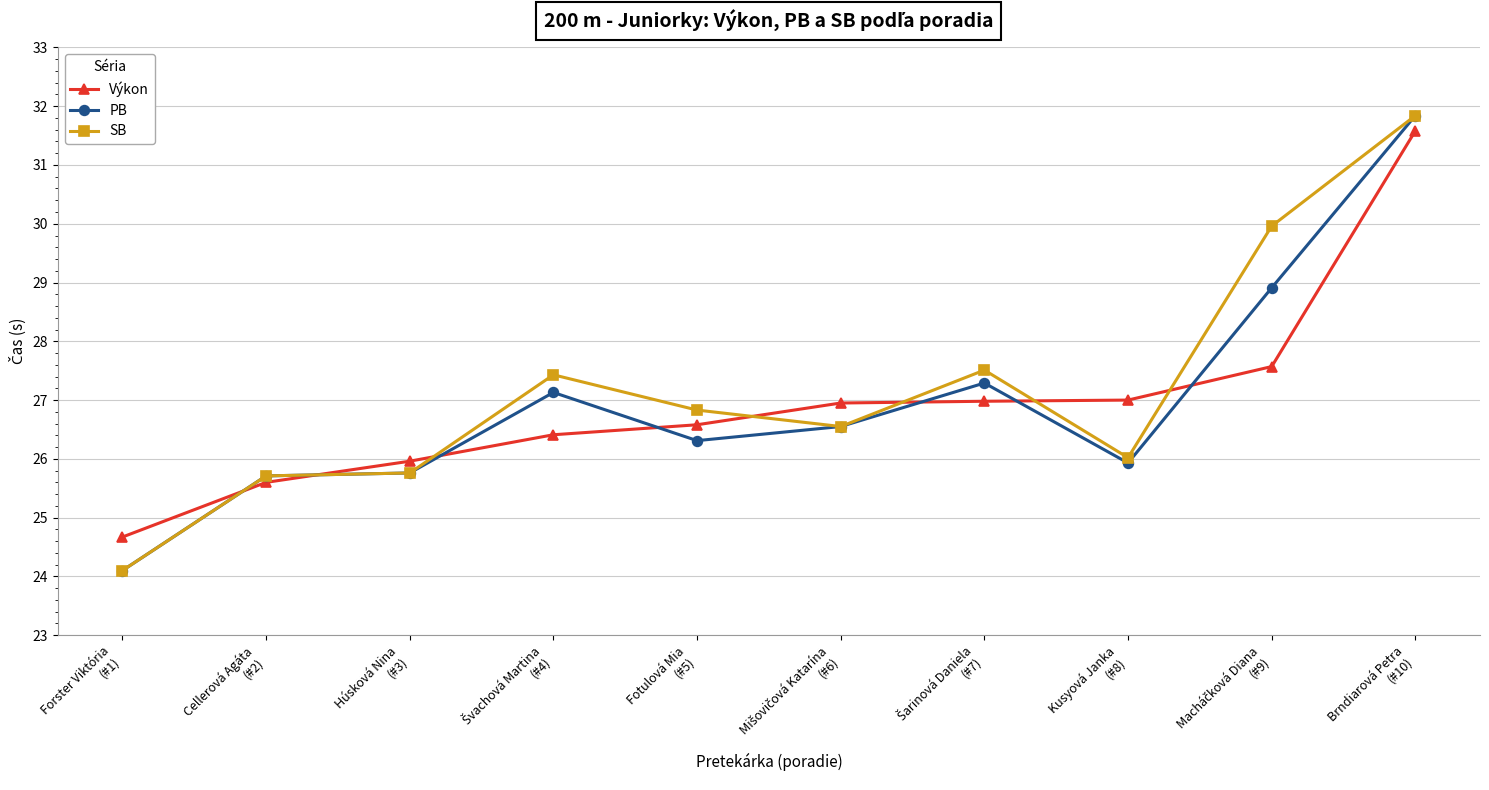

True or false: PB has more than 1 interior local peaks.

True